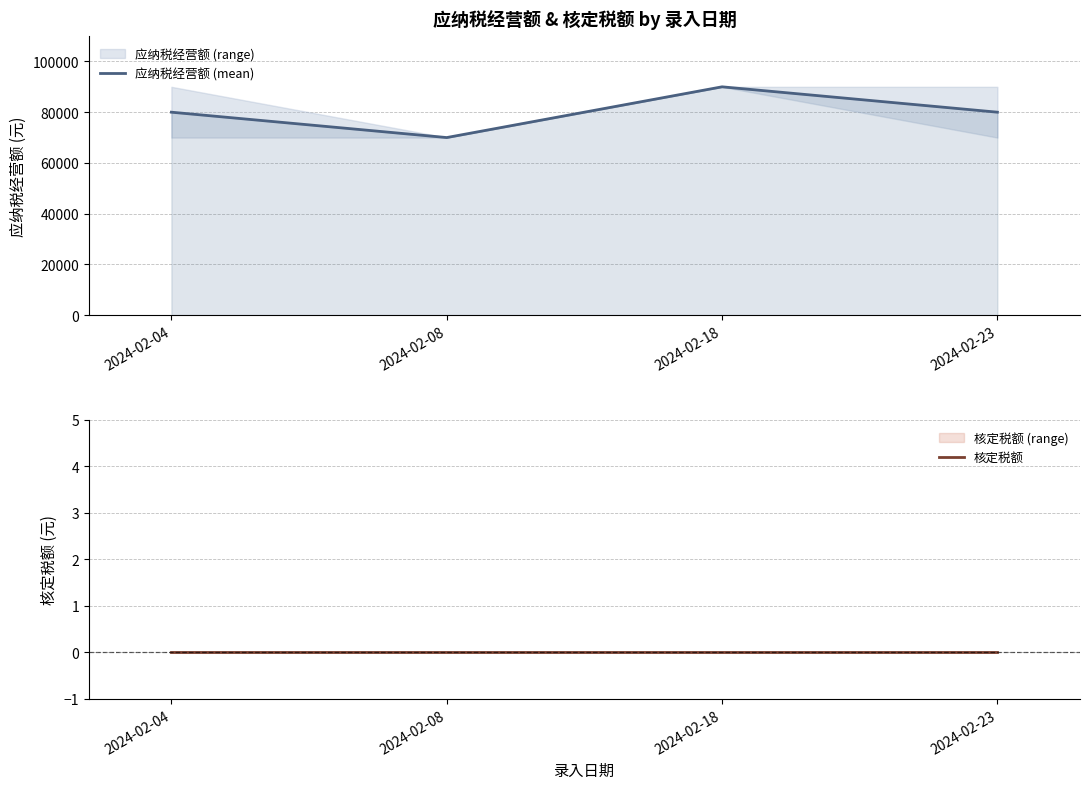

Is it true that 核定税额 equals 0 at 2024-02-18?

True